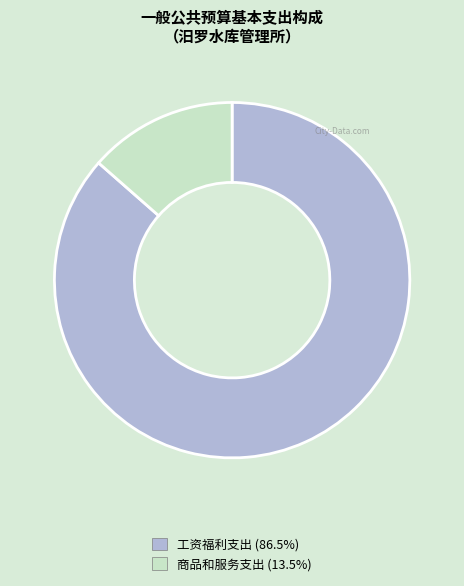

Is there any slice that represents more than half of the pie?

Yes